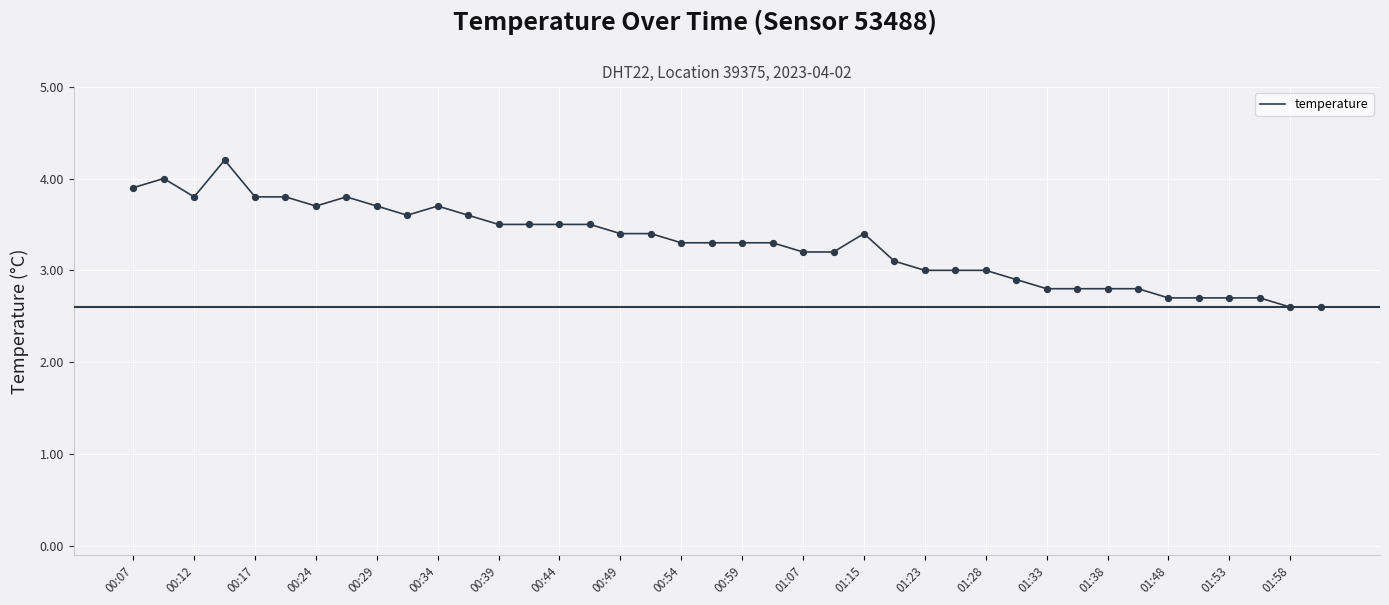

What is the minimum value shown in the chart?

2.6